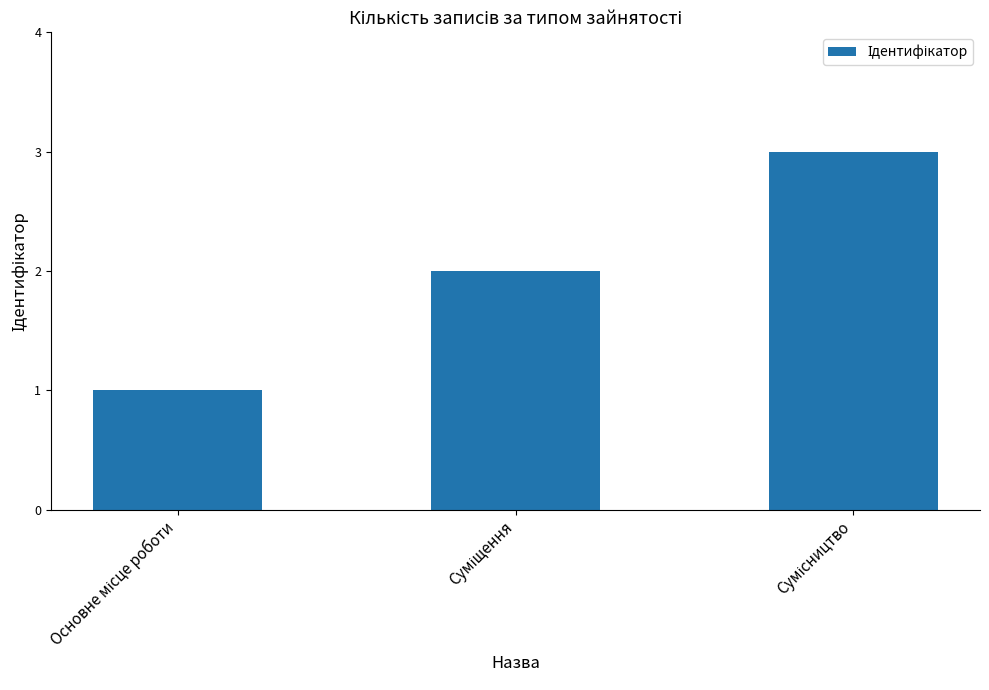

What is the sum of all values?

6